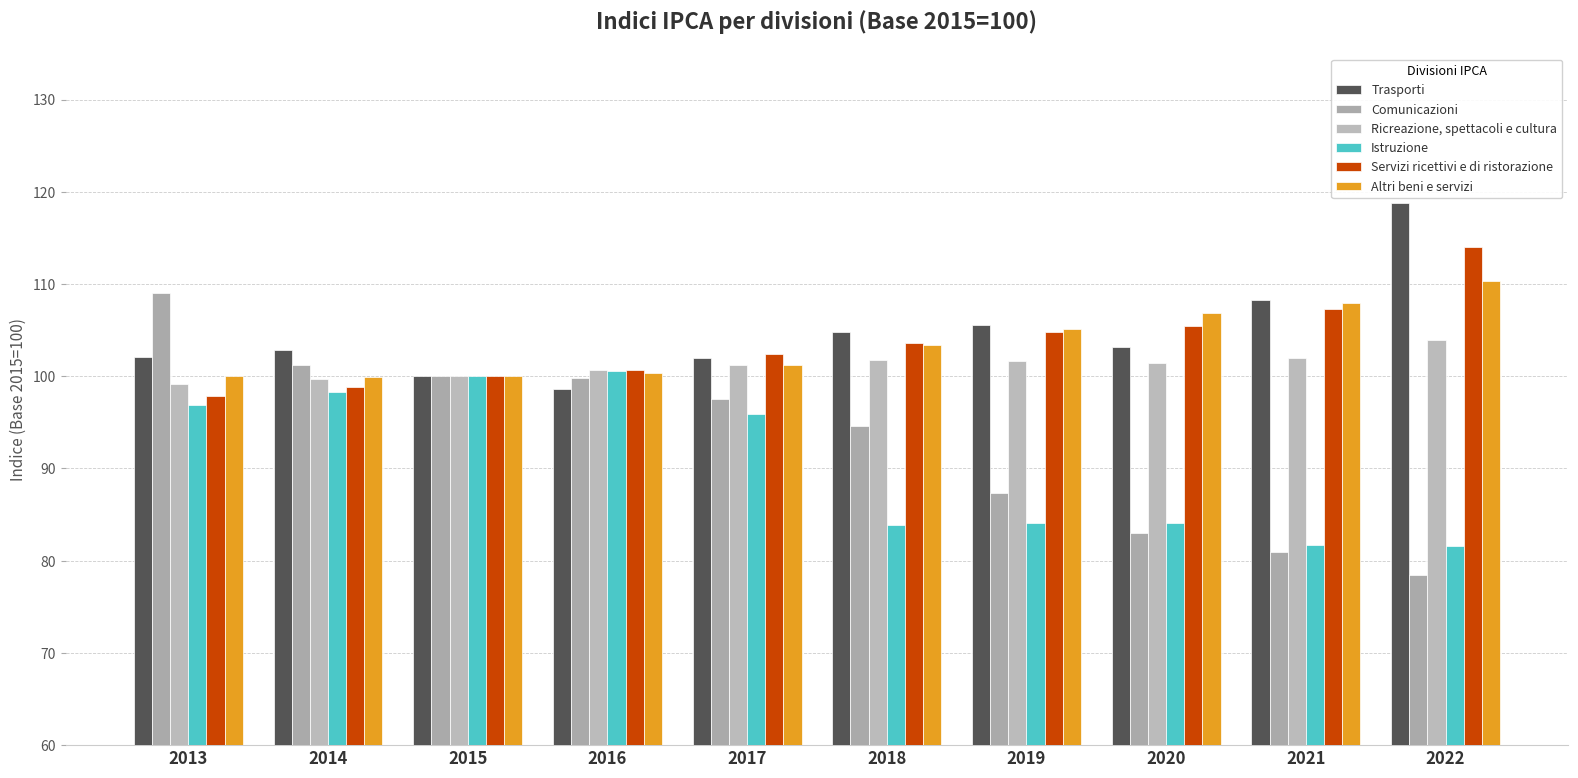

Does the chart contain any negative values?

No